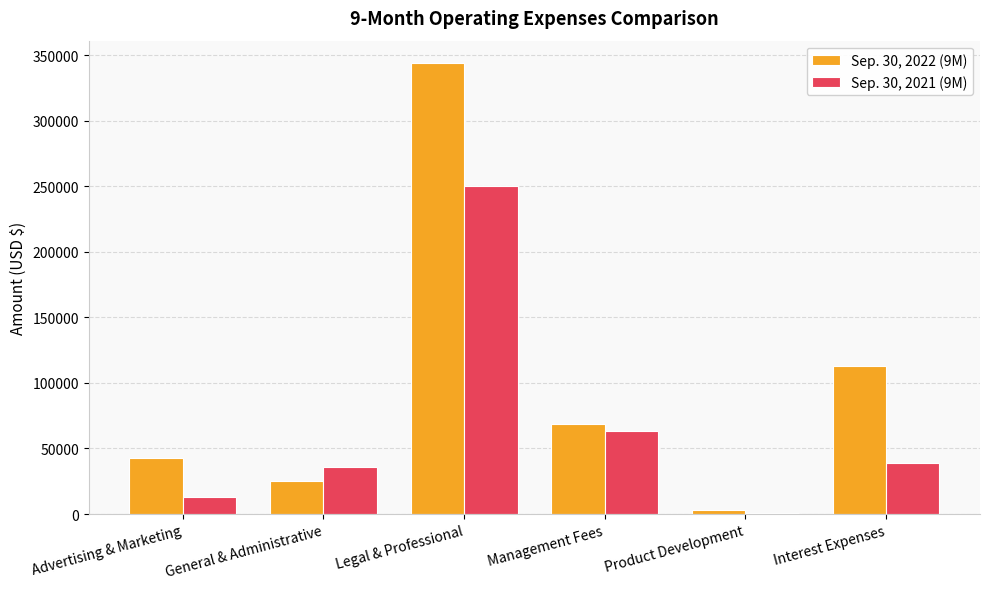

At which category is the sum across all series the highest?

Legal & Professional